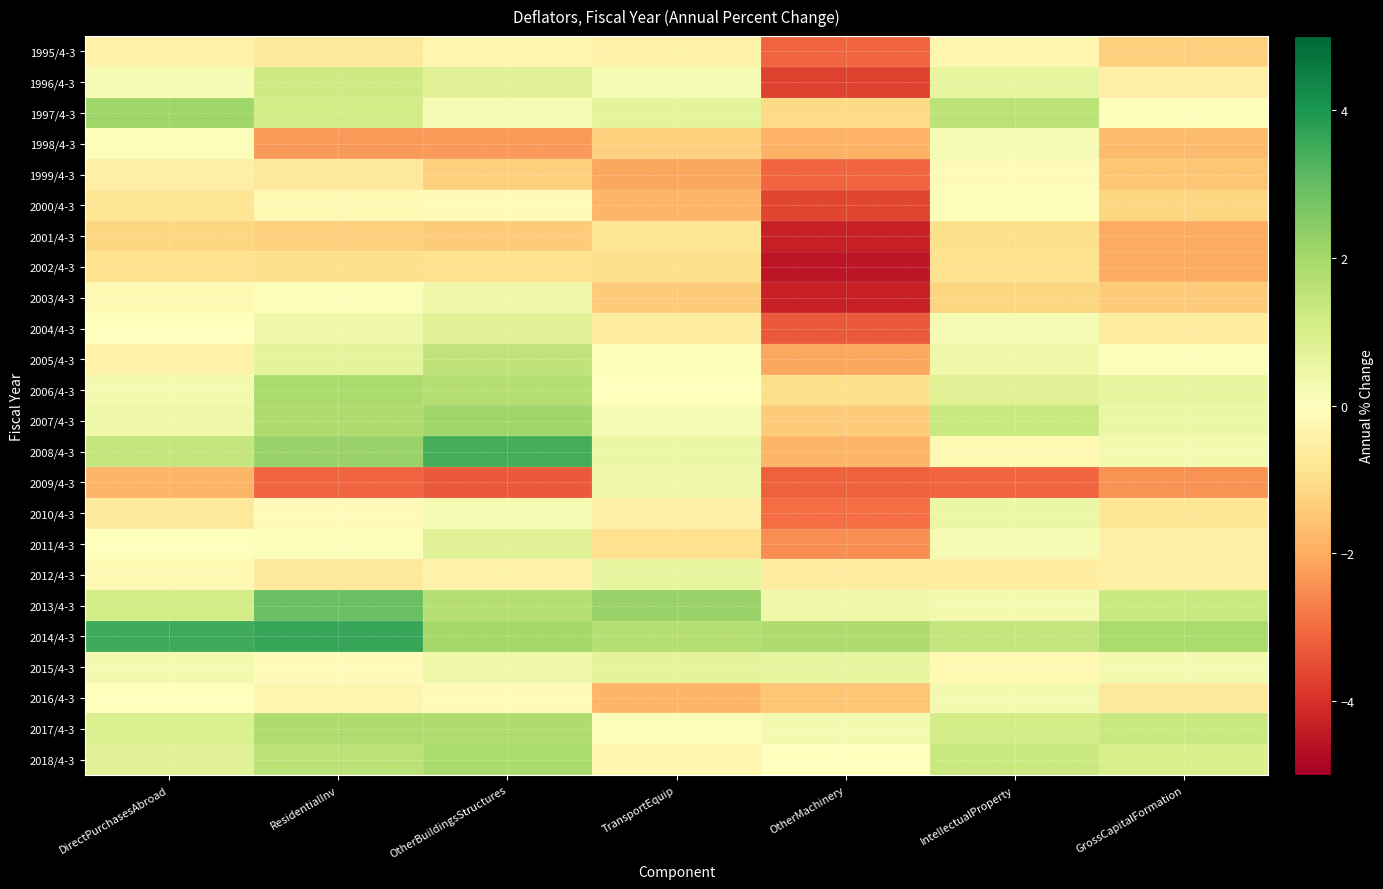

At how many categories does at least one series exceed 0?

7